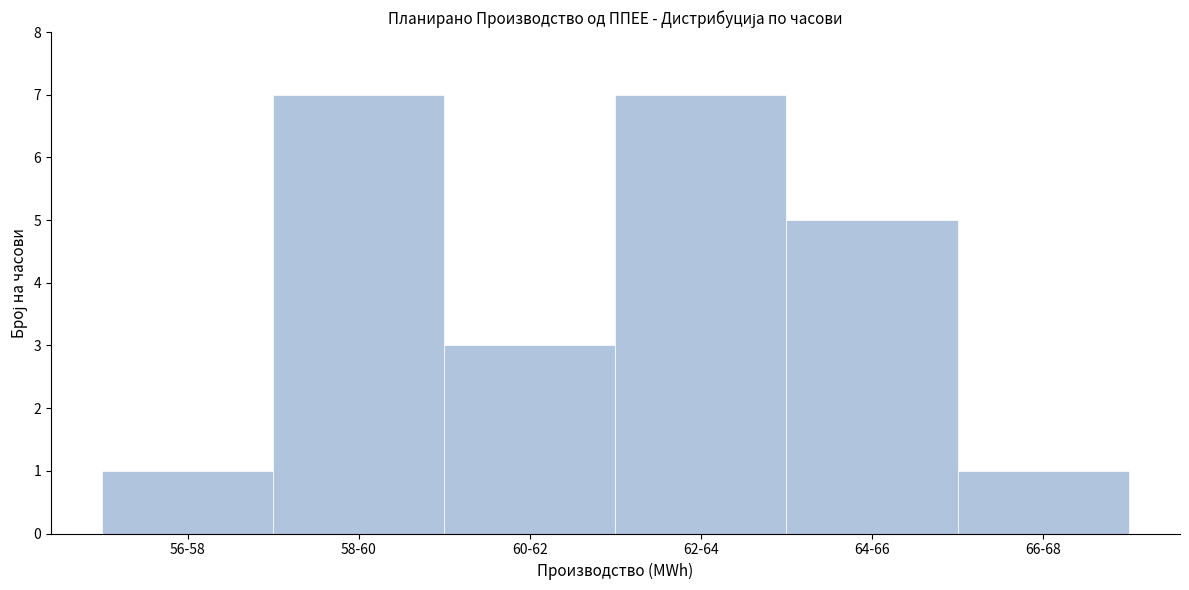

Reading right to left, extract all data points from this chart.

1	5	7	3	7	1